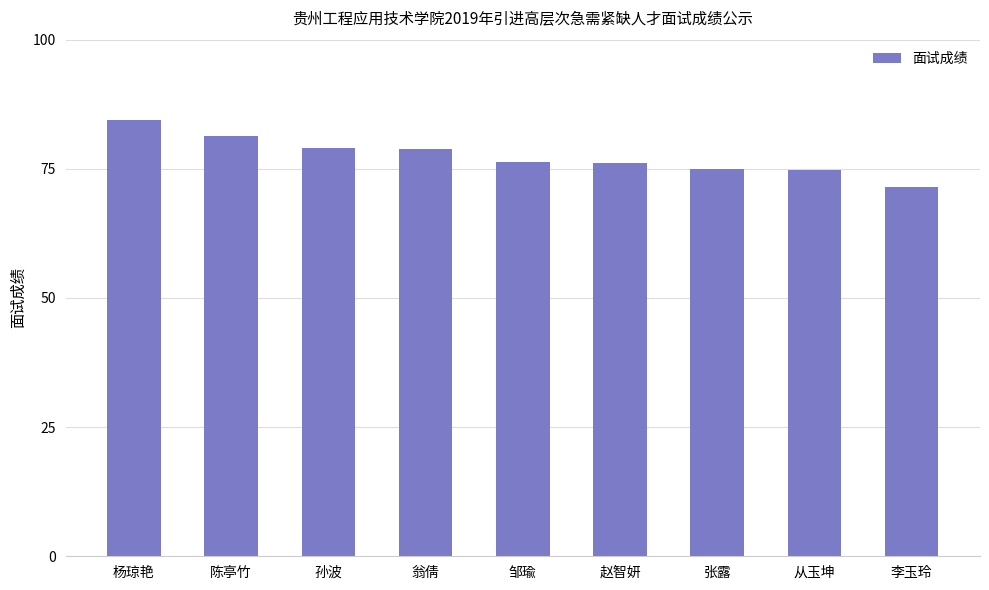

Which label corresponds to the smallest value in the chart?

李玉玲